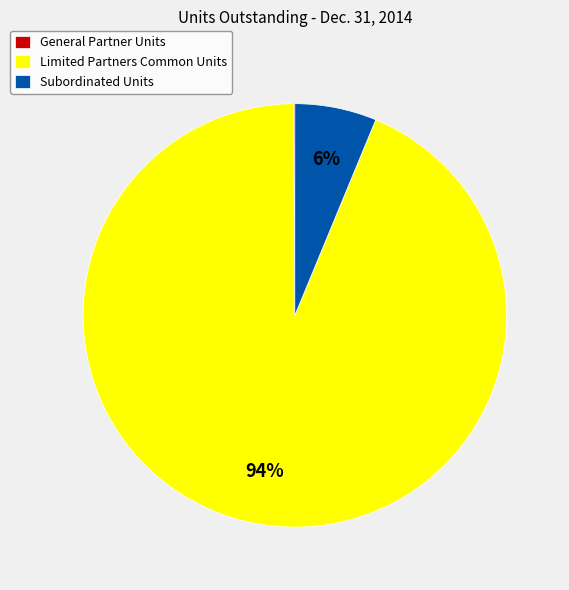

To the nearest percent, what is the difference between the largest and smallest slice percentages?

94%